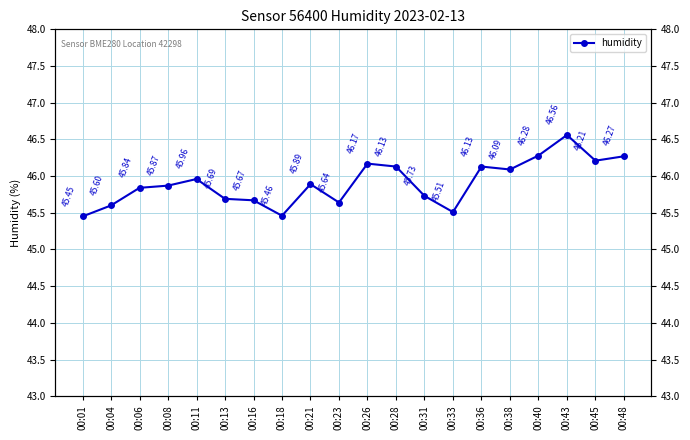

What is the sum of all values?

918.1